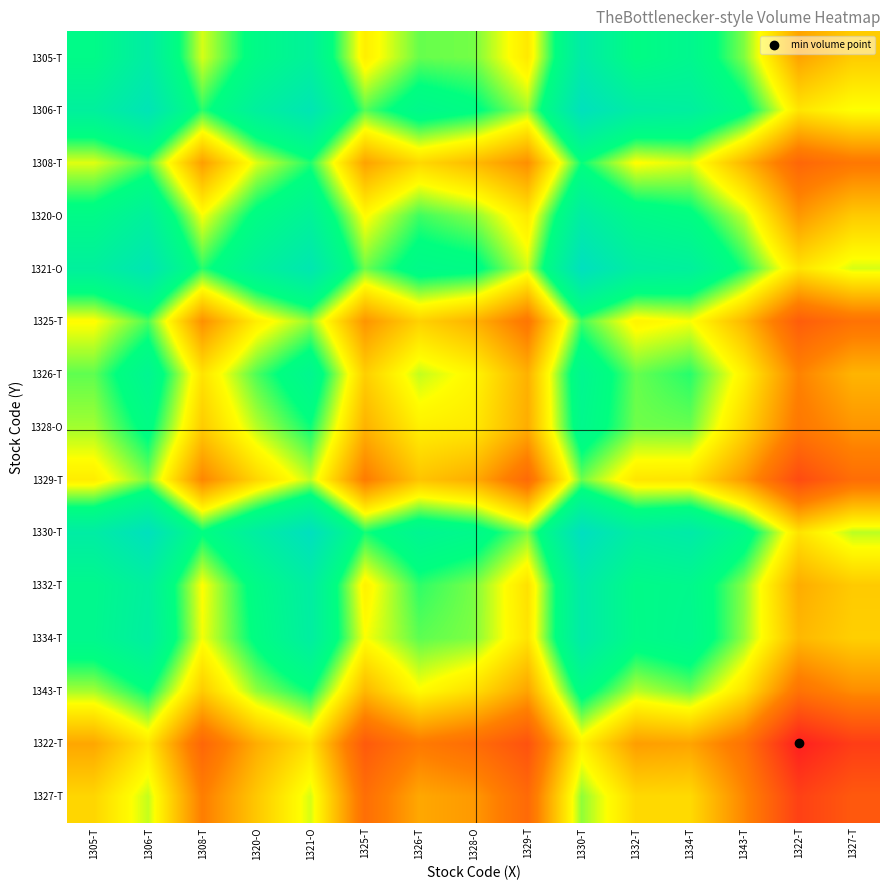

At 1326-T, list the series in order from largest to smallest.

1330-T, 1306-T, 1321-O, 1332-T, 1320-O, 1334-T, 1305-T, 1326-T, 1343-T, 1328-O, 1308-T, 1325-T, 1329-T, 1327-T, 1322-T